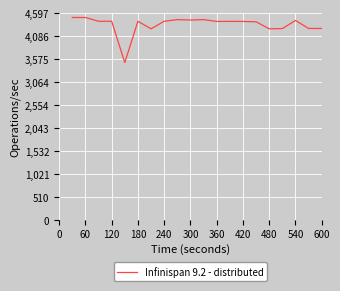

Is this an area chart (filled region under the line)?

No